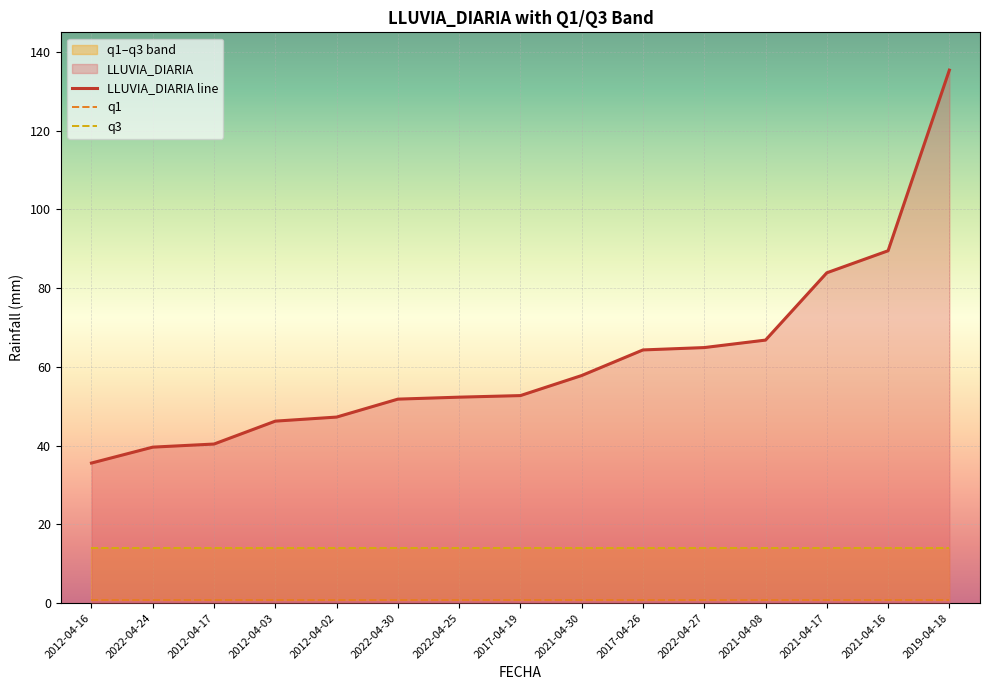

What is the smallest value displayed?

0.7